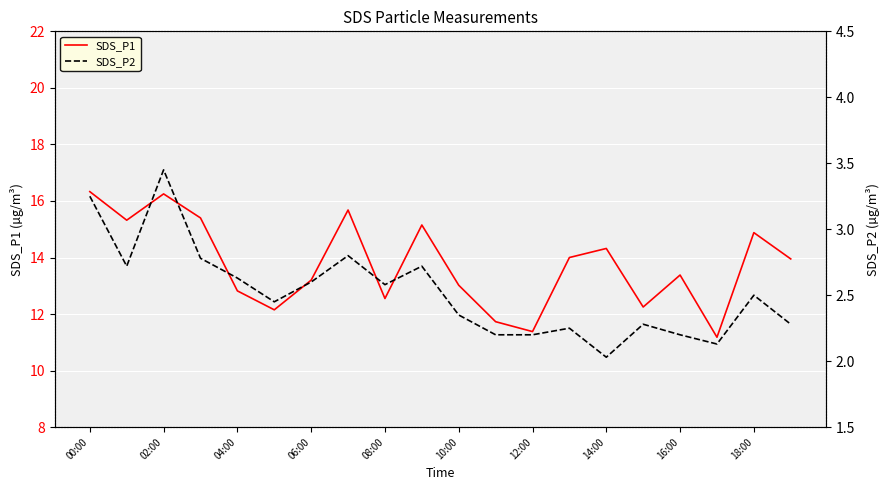

True or false: SDS_P1 and SDS_P2 intersect in this chart.

False